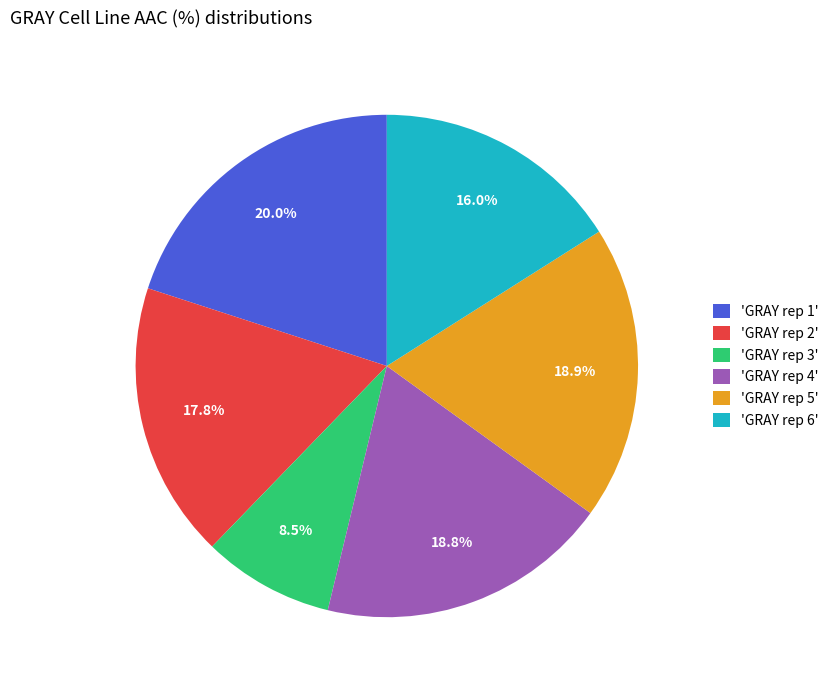

Which category has the biggest portion of the pie?

'GRAY rep 1'